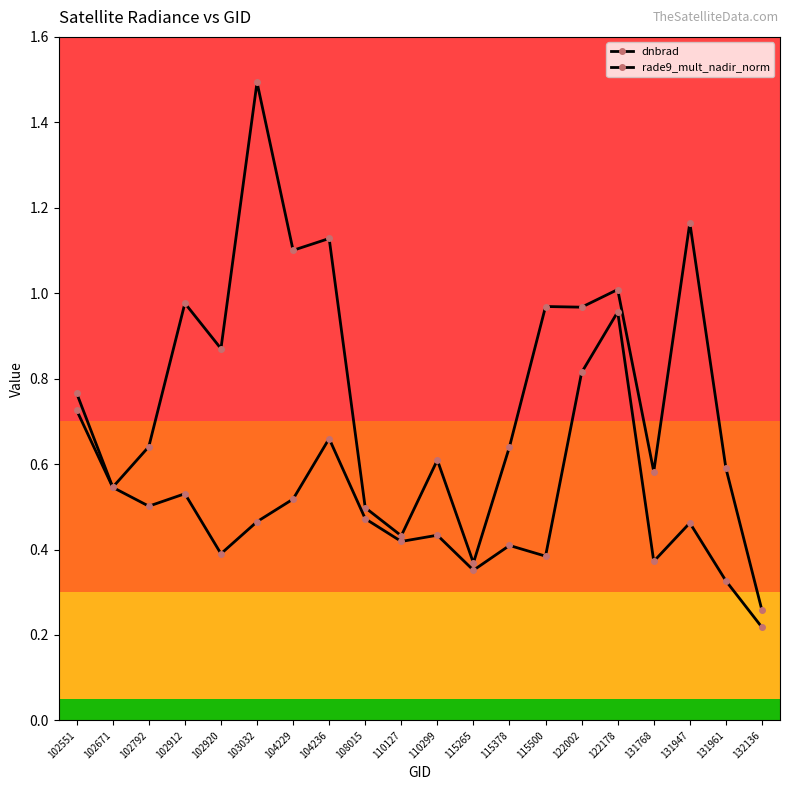

The value of dnbrad at 115500 is 1.6. True or false?

False